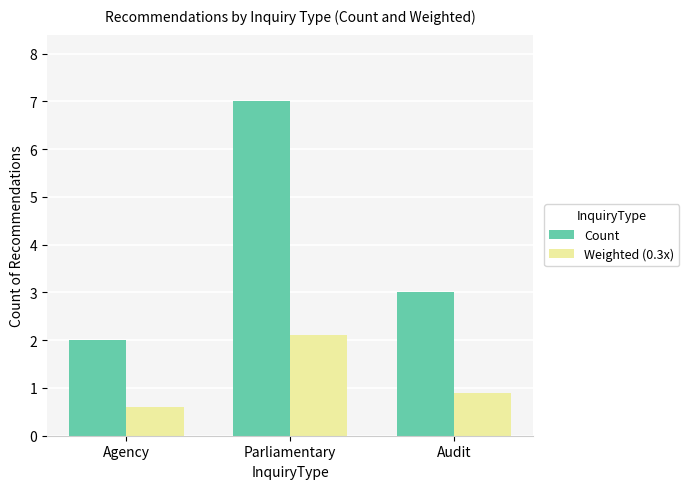

Between Agency and Parliamentary, which series saw the biggest shift?

Count